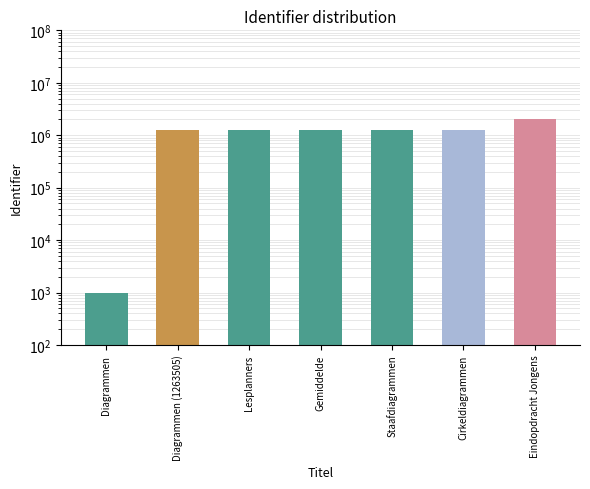

List the labels in order of value, smallest first.

Diagrammen, Diagrammen (1263505), Lesplanners, Gemiddelde, Staafdiagrammen, Cirkeldiagrammen, Eindopdracht Jongens